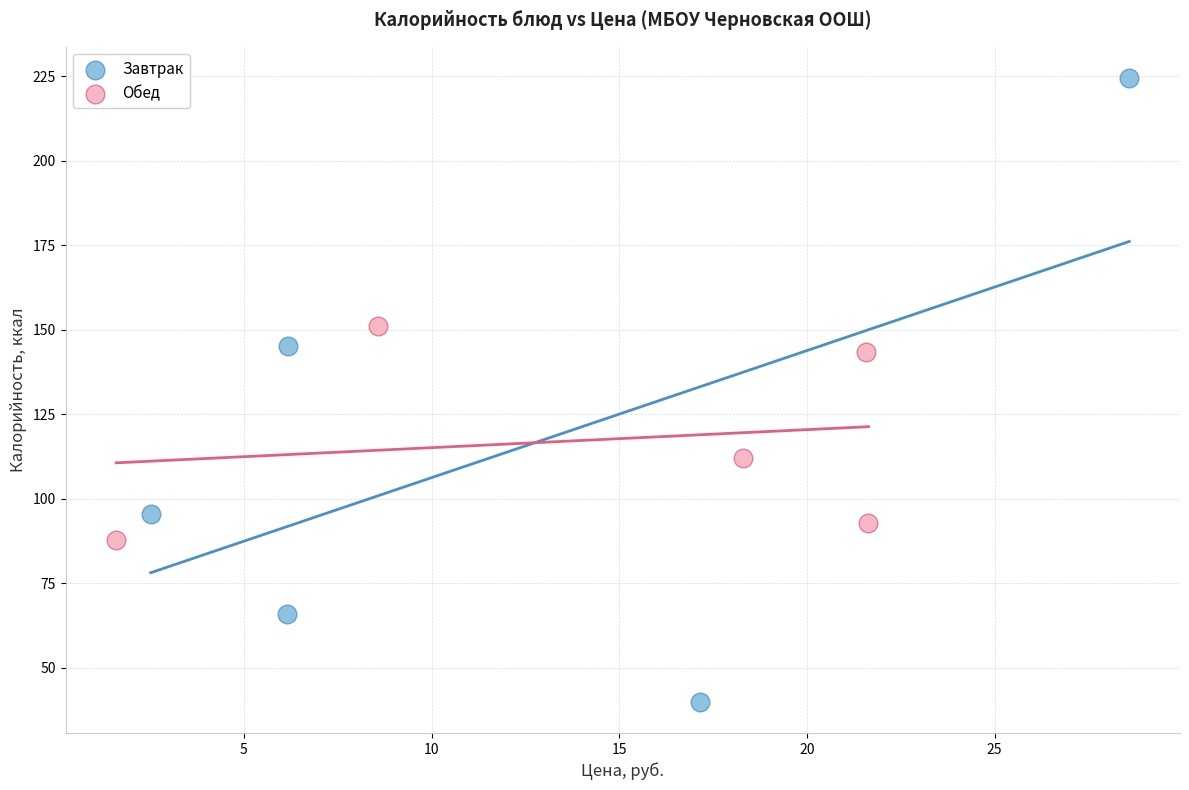

Which series contains the highest Y value?

Завтрак